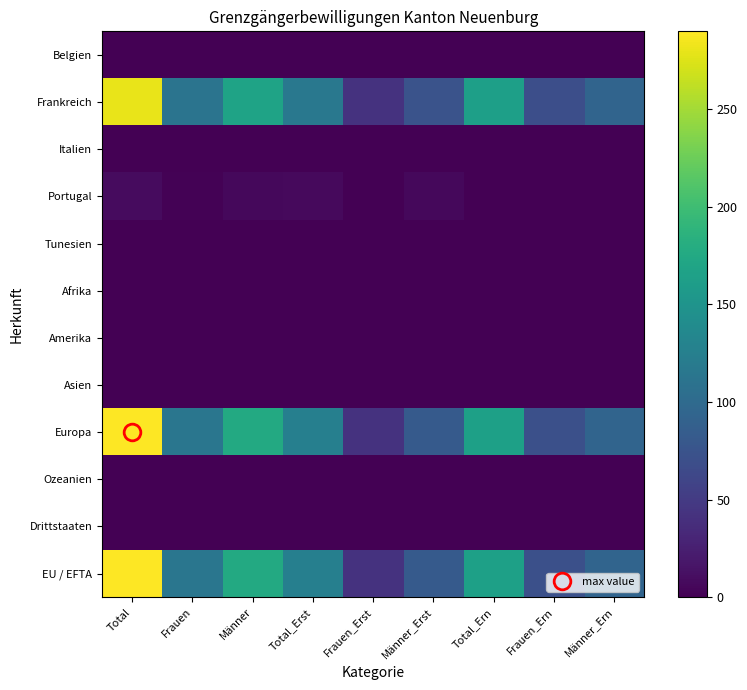

Reading left to right, extract all data points from this chart.

Belgien: Total=1	Frauen=0	Männer=1	Total_Erst=1	Frauen_Erst=0	Männer_Erst=1	Total_Ern=0	Frauen_Ern=0	Männer_Ern=0
Frankreich: Total=280	Frauen=112	Männer=168	Total_Erst=116	Frauen_Erst=42	Männer_Erst=74	Total_Ern=164	Frauen_Ern=70	Männer_Ern=94
Italien: Total=1	Frauen=0	Männer=1	Total_Erst=1	Frauen_Erst=0	Männer_Erst=1	Total_Ern=0	Frauen_Ern=0	Männer_Ern=0
Portugal: Total=8	Frauen=2	Männer=6	Total_Erst=7	Frauen_Erst=1	Männer_Erst=6	Total_Ern=1	Frauen_Ern=1	Männer_Ern=0
Tunesien: Total=1	Frauen=1	Männer=0	Total_Erst=1	Frauen_Erst=1	Männer_Erst=0	Total_Ern=0	Frauen_Ern=0	Männer_Ern=0
Afrika: Total=1	Frauen=1	Männer=0	Total_Erst=1	Frauen_Erst=1	Männer_Erst=0	Total_Ern=0	Frauen_Ern=0	Männer_Ern=0
Amerika: Total=0	Frauen=0	Männer=0	Total_Erst=0	Frauen_Erst=0	Männer_Erst=0	Total_Ern=0	Frauen_Ern=0	Männer_Ern=0
Asien: Total=0	Frauen=0	Männer=0	Total_Erst=0	Frauen_Erst=0	Männer_Erst=0	Total_Ern=0	Frauen_Ern=0	Männer_Ern=0
Europa: Total=290	Frauen=114	Männer=176	Total_Erst=125	Frauen_Erst=43	Männer_Erst=82	Total_Ern=165	Frauen_Ern=71	Männer_Ern=94
Ozeanien: Total=0	Frauen=0	Männer=0	Total_Erst=0	Frauen_Erst=0	Männer_Erst=0	Total_Ern=0	Frauen_Ern=0	Männer_Ern=0
Drittstaaten: Total=1	Frauen=1	Männer=0	Total_Erst=1	Frauen_Erst=1	Männer_Erst=0	Total_Ern=0	Frauen_Ern=0	Männer_Ern=0
EU / EFTA: Total=290	Frauen=114	Männer=176	Total_Erst=125	Frauen_Erst=43	Männer_Erst=82	Total_Ern=165	Frauen_Ern=71	Männer_Ern=94